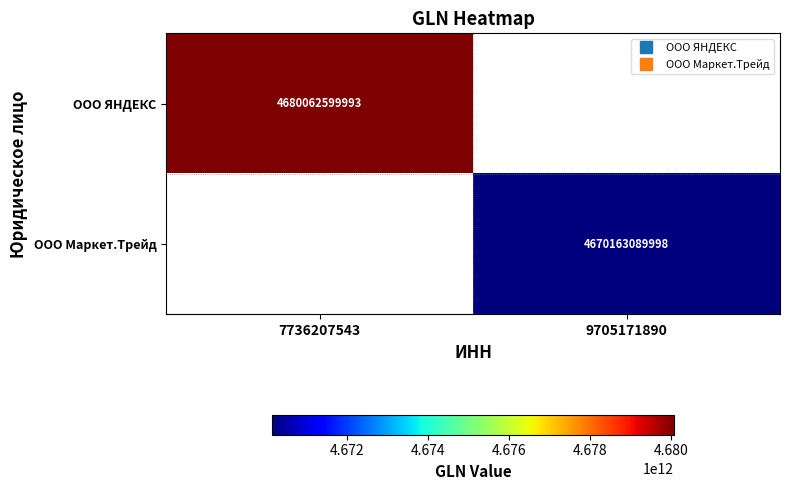

At 9705171890, list the series in order from largest to smallest.

ООО ЯНДЕКС, ООО Маркет.Трейд